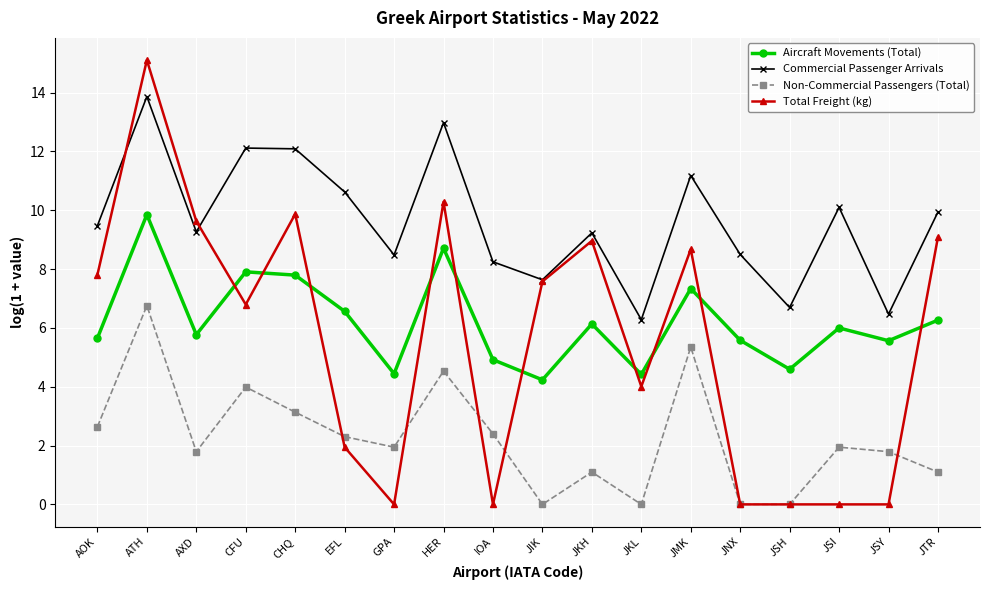

What is the sum of the Aircraft Movements (Total) values at CFU and JTR?

14.2